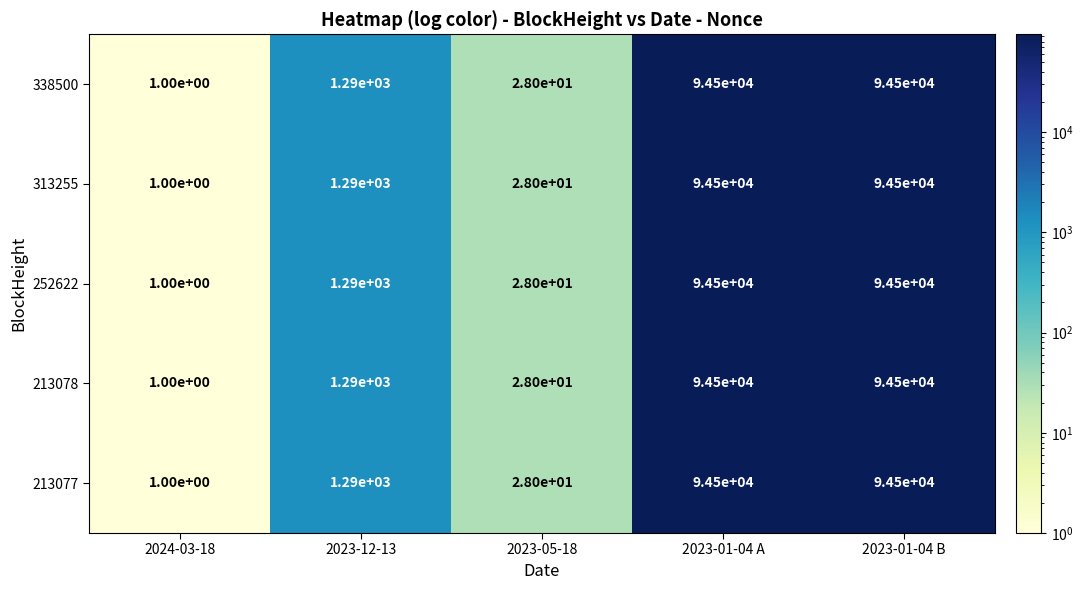

What is the greatest value displayed?

94500